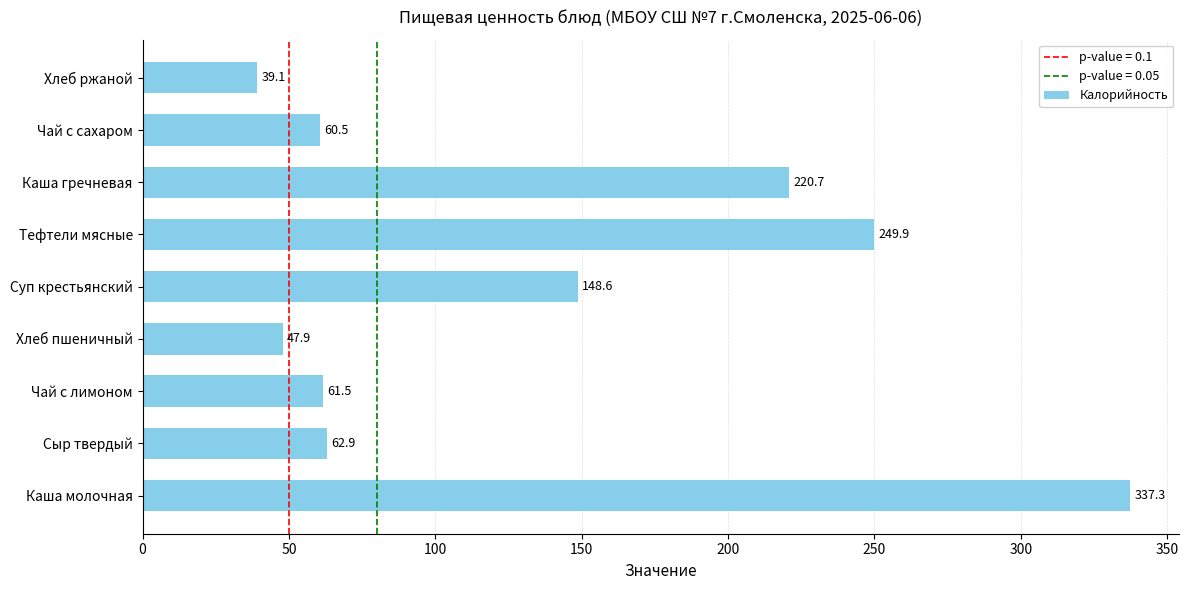

Reading bottom to top, what are all the values shown in this chart?

337.3	62.9	61.5	47.9	148.6	249.9	220.7	60.5	39.1